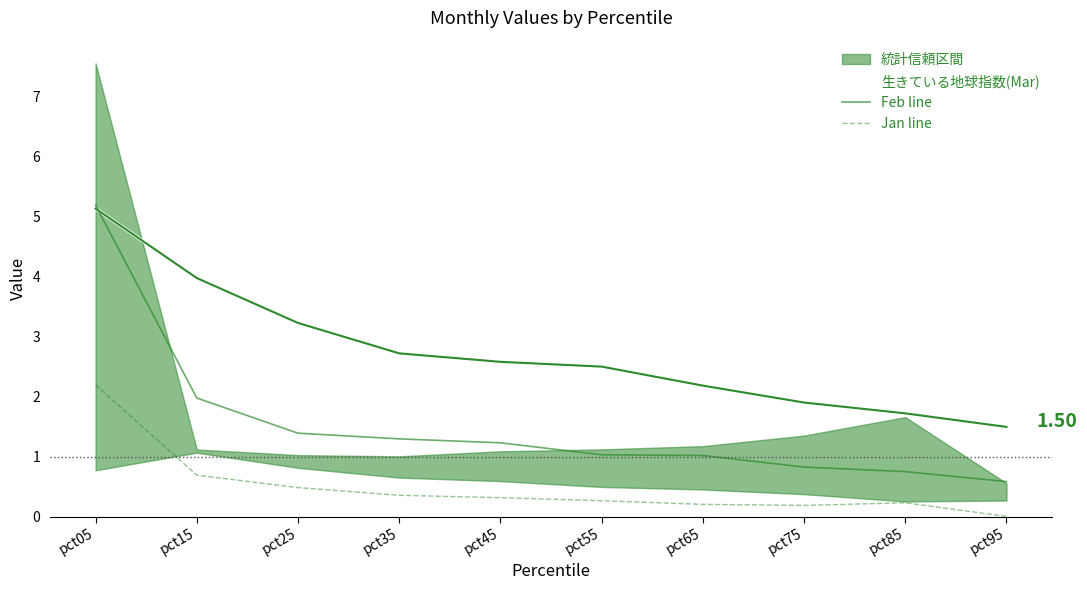

What is the total value across all series at pct25?

5.1